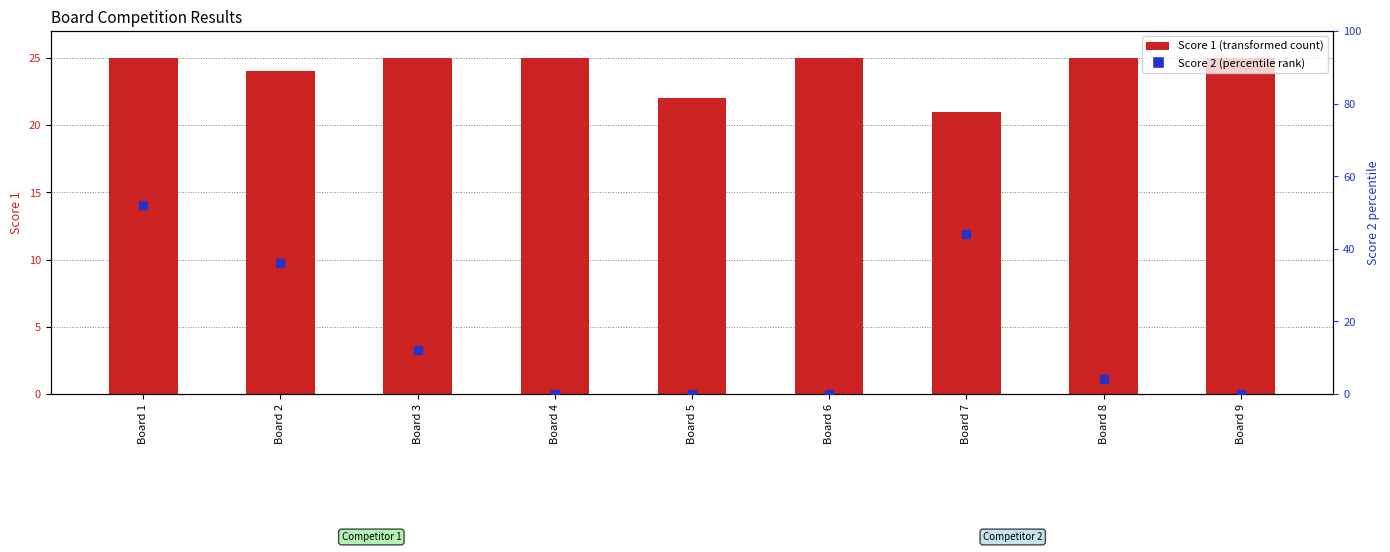

Which series reaches the minimum Y coordinate?

Score 2 (% of max)